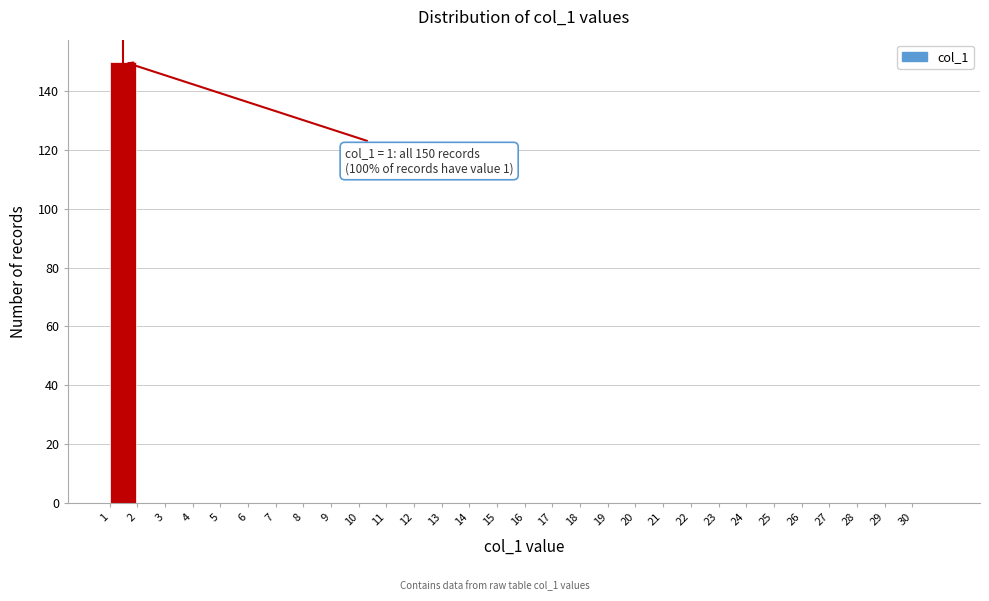

Which range on the x-axis has the tallest bar?

1 to 2